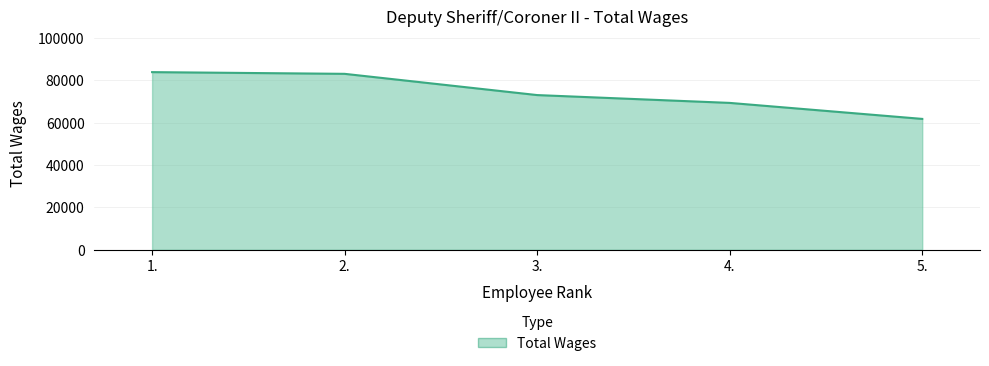

At which label is the value closest to 72858?

3.